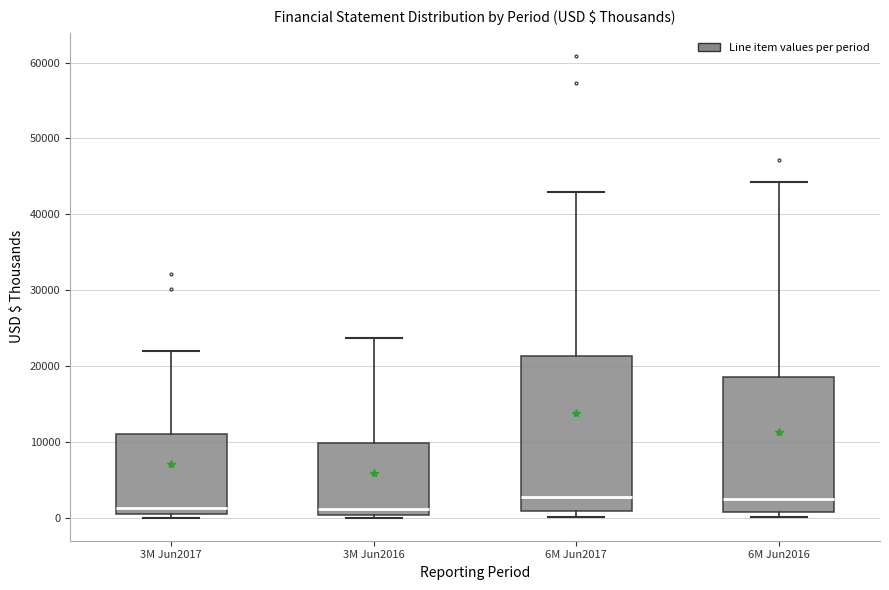

Where is the lower edge of the box for 3M Jun2016 on the y-axis? The values are not printed on the chart, so give them approximately, as read against the axis.

0